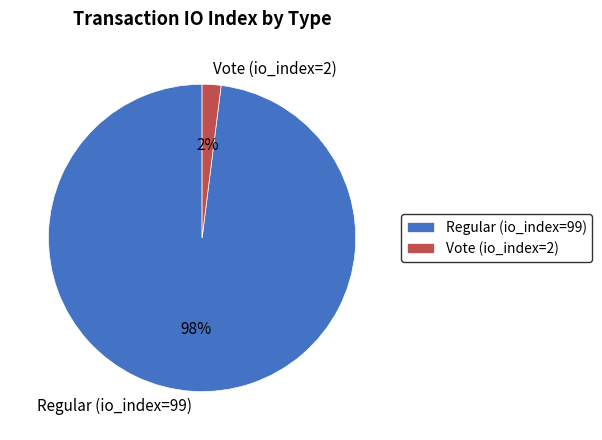

Combined, do Regular (io_index=99) and Vote (io_index=2) account for over 50%?

Yes